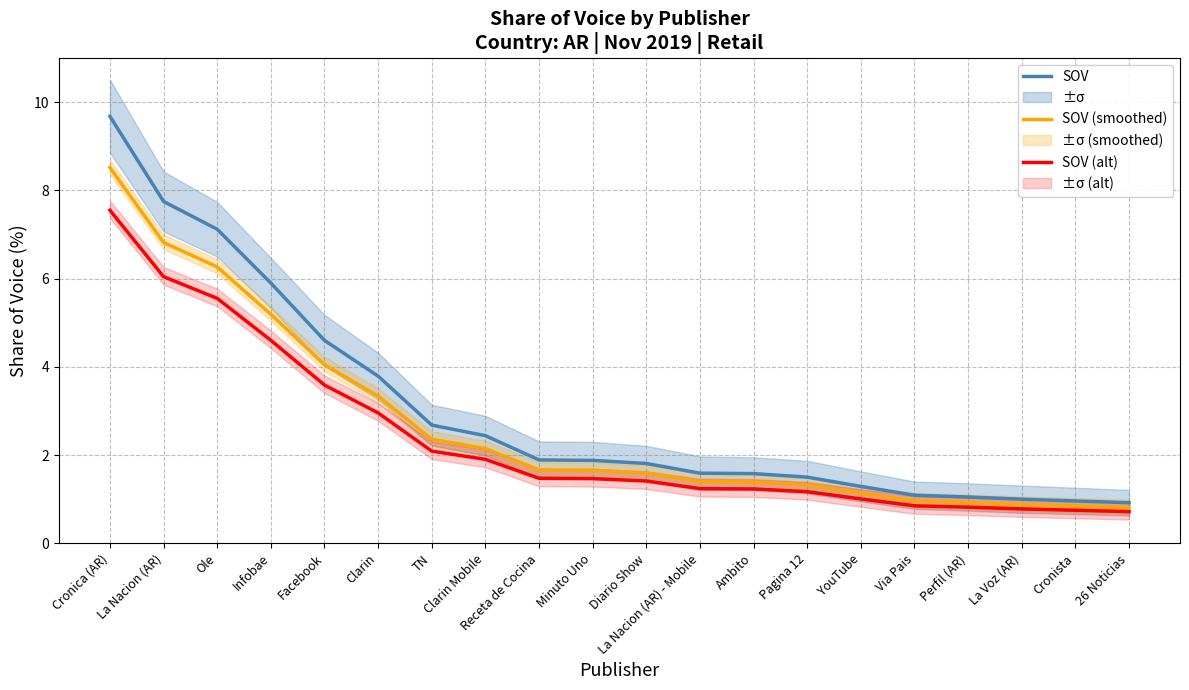

What is the label of the 3rd point from the left?

Ole